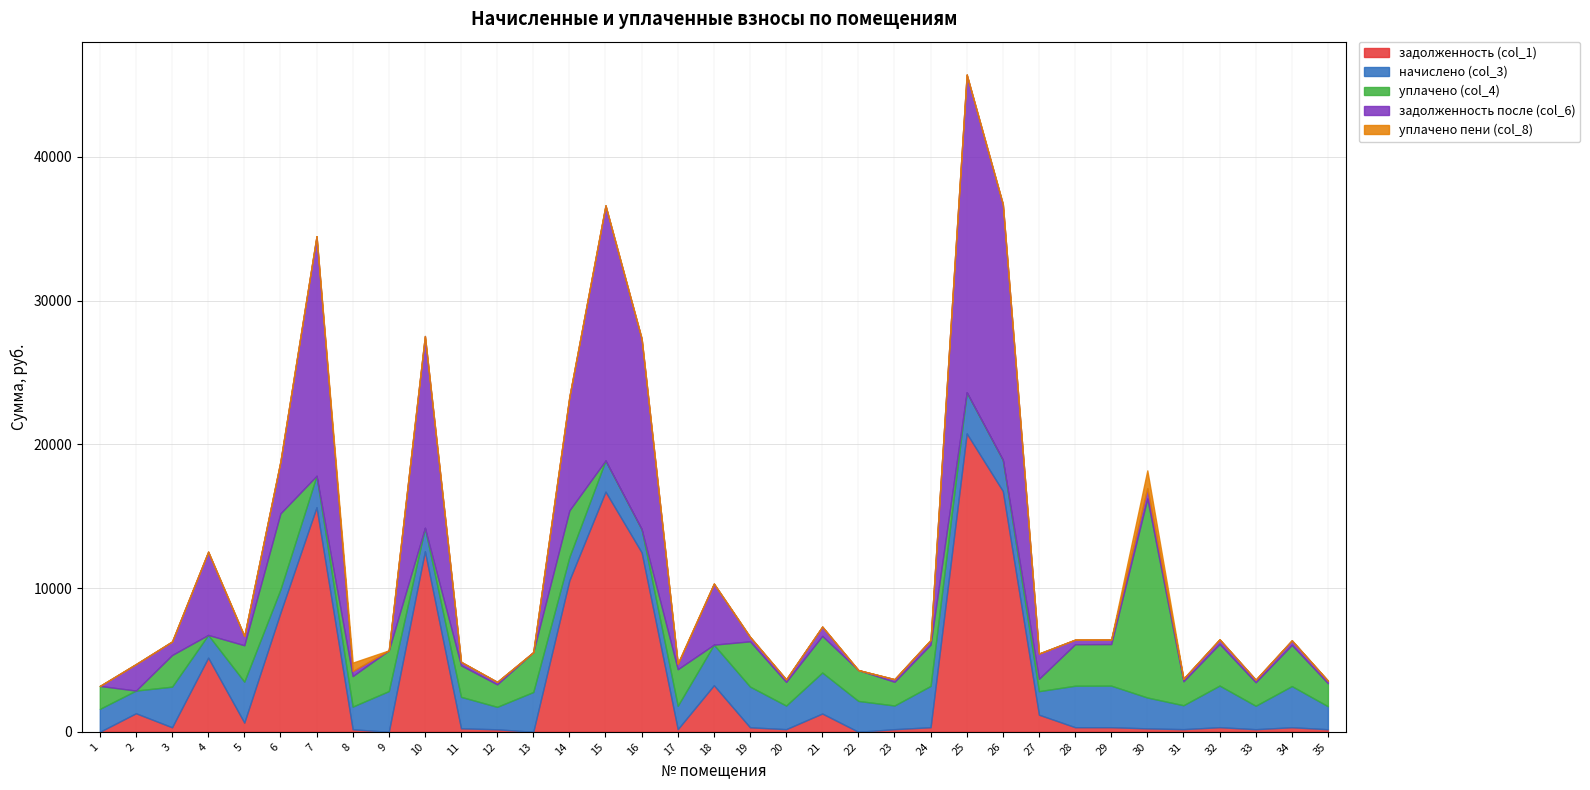

What is the sum of all уплачено пени (col_8) values?

1908.1